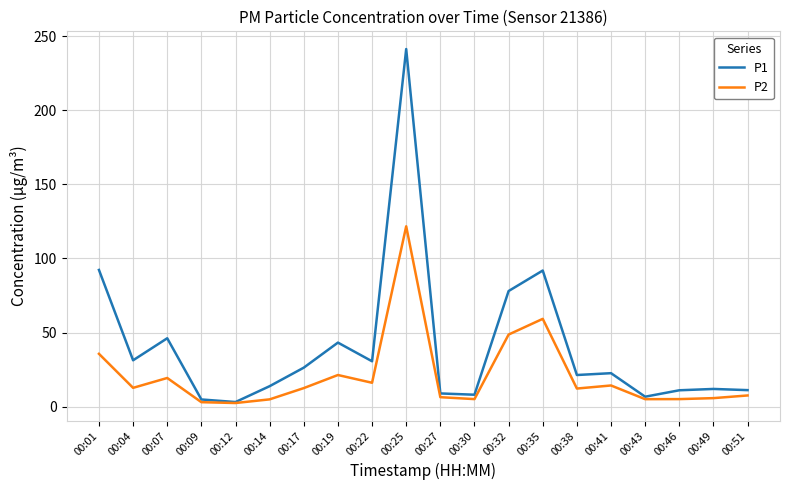

What is the smallest value displayed?

2.4